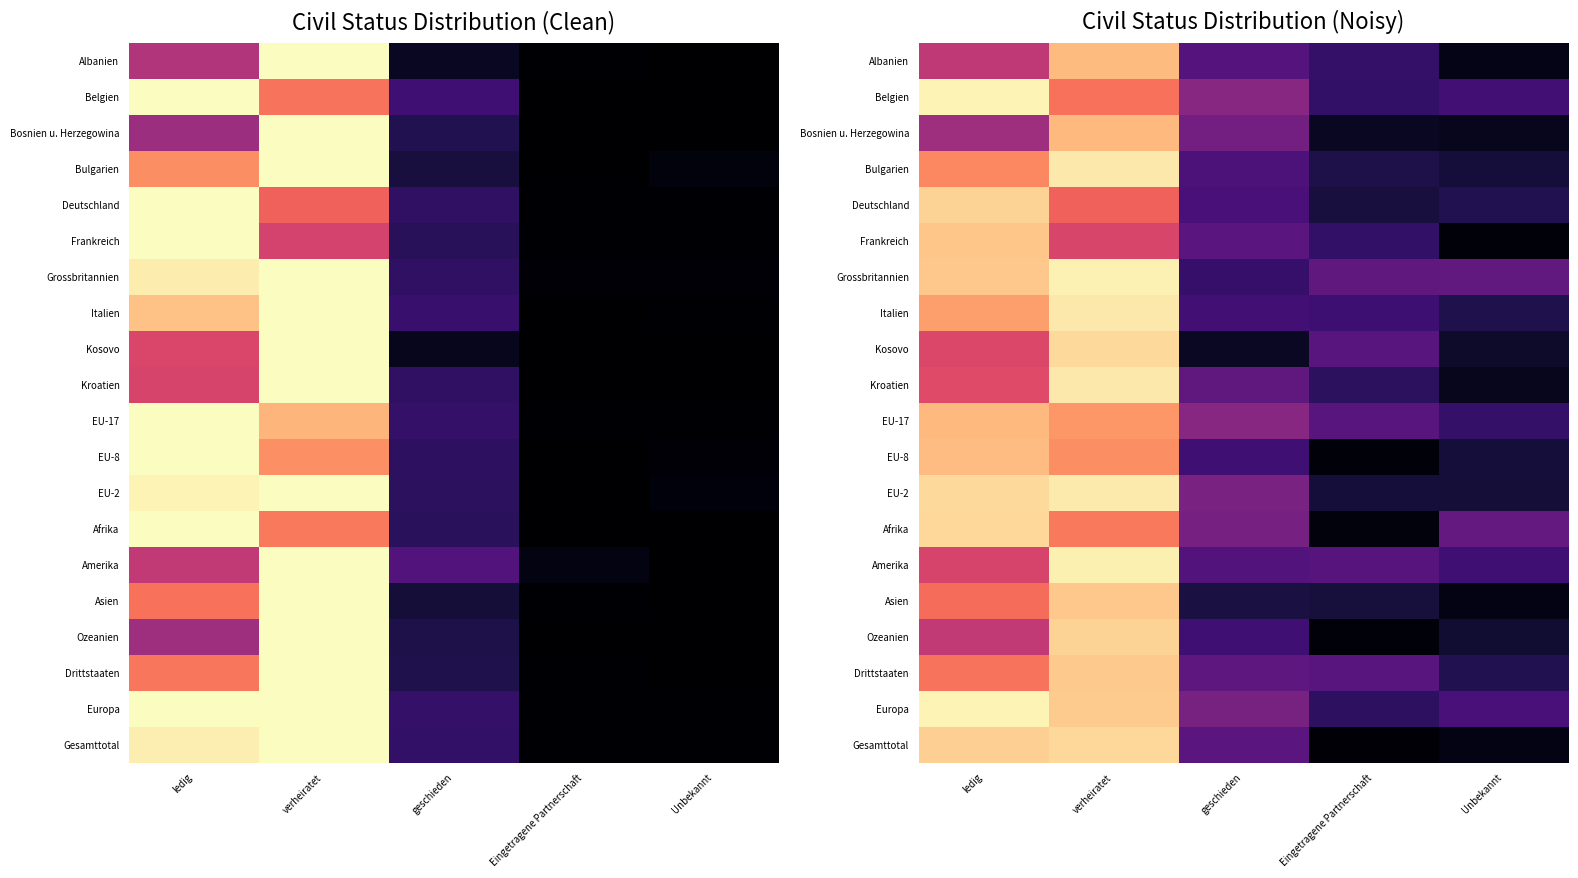

What is the approximate value of Italien at ledig?

0.8